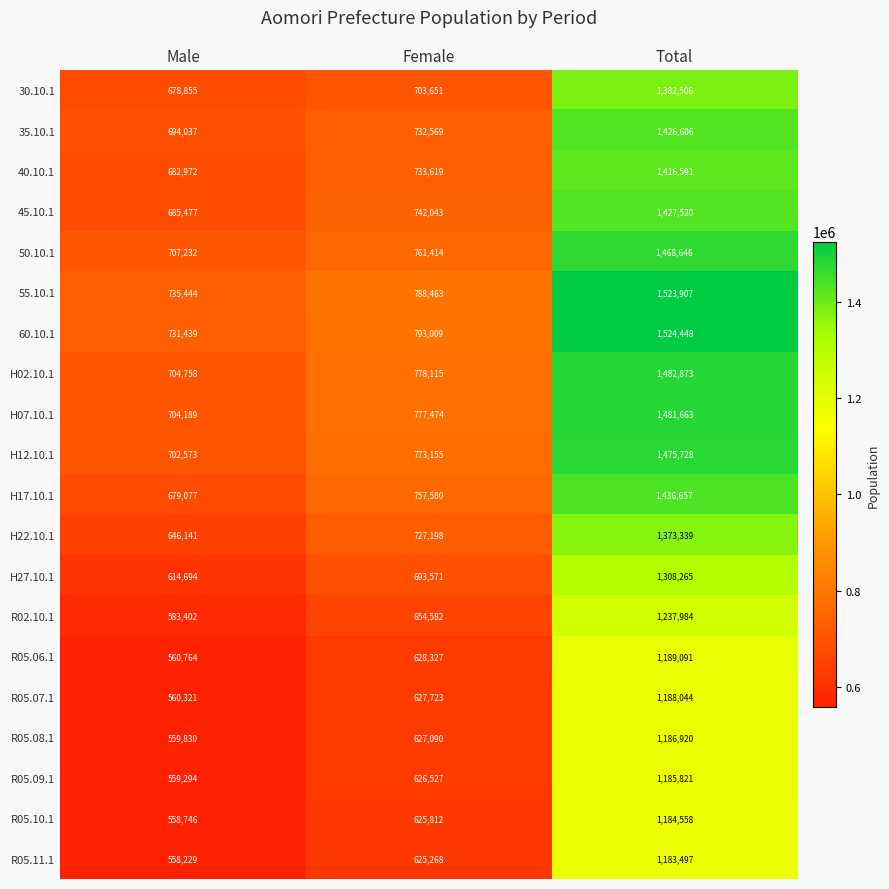

What is the approximate value of R05.11.1 at Female?

625268